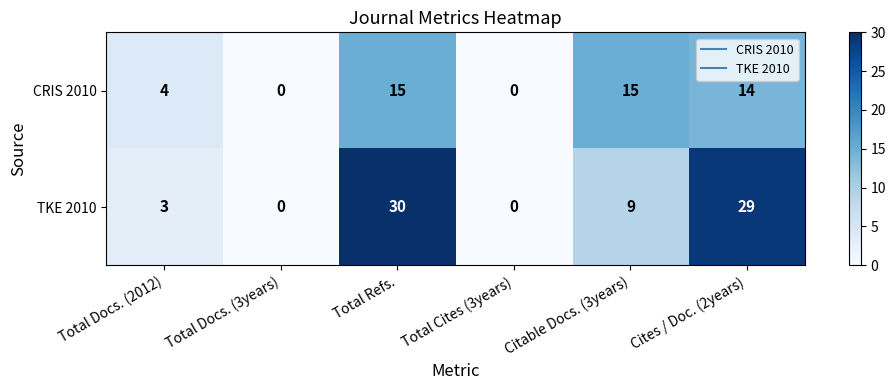

What is the difference between the highest and lowest values at Total Docs. (2012)?

1